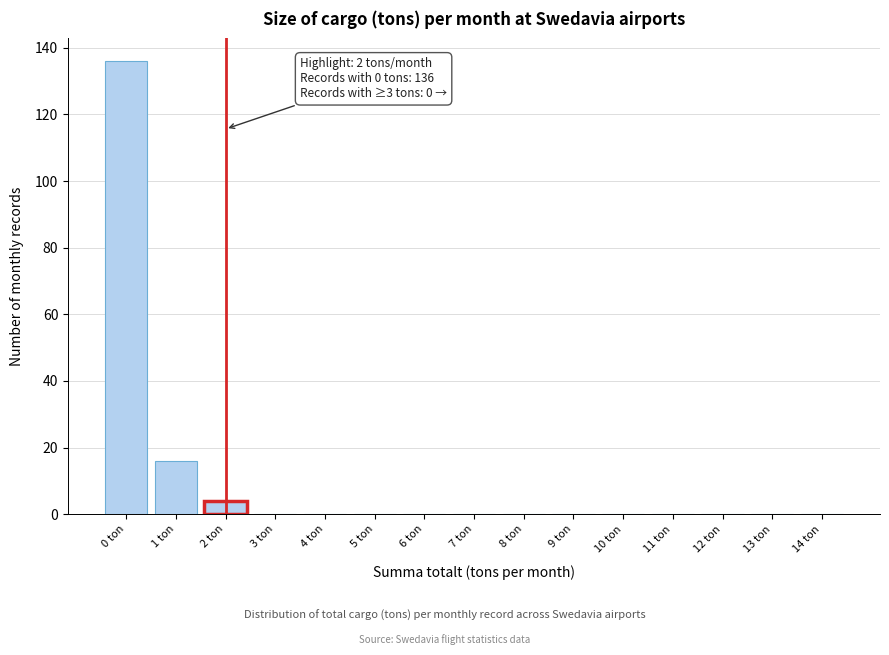

Reading left to right, list all the values displayed in this chart.

0 ton=136	1 ton=16	2 ton=4	3 ton=0	4 ton=0	5 ton=0	6 ton=0	7 ton=0	8 ton=0	9 ton=0	10 ton=0	11 ton=0	12 ton=0	13 ton=0	14 ton=0